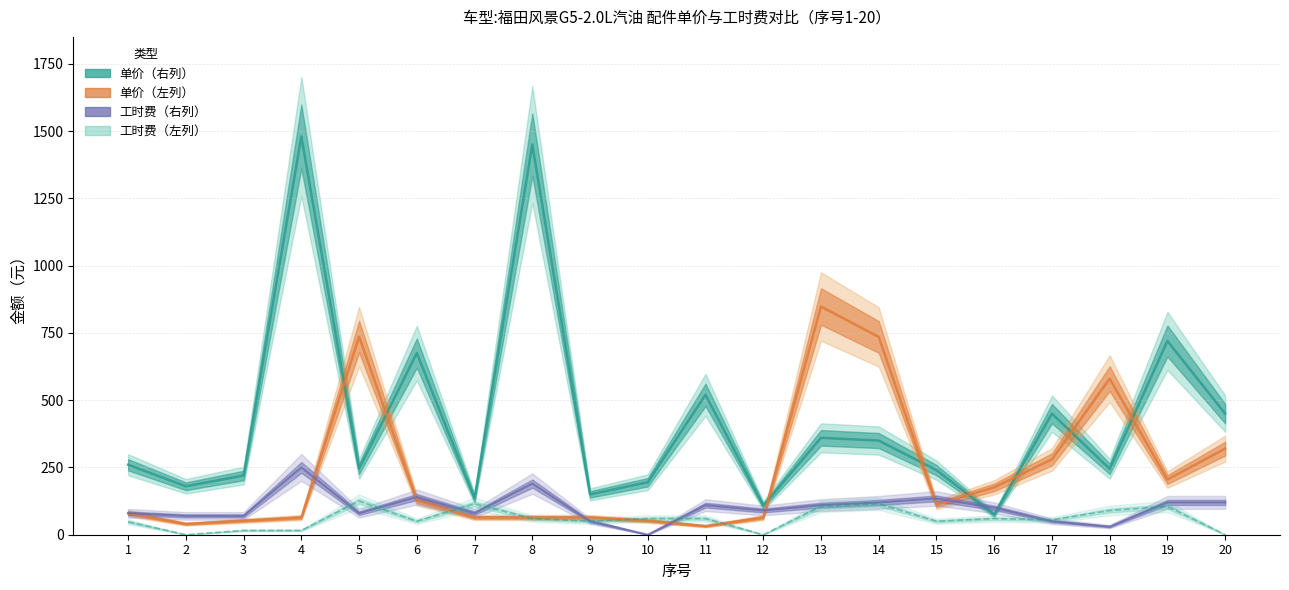

True or false: 工时费（元）左列 has more than 2 points higher than both neighbors.

True